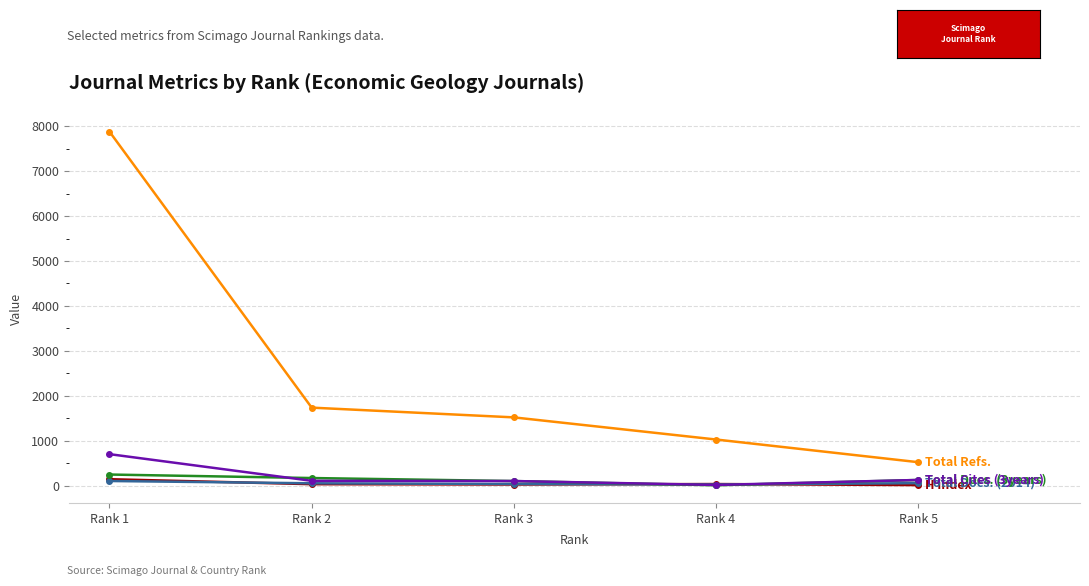

At which category is the sum across all series the highest?

Rank 1